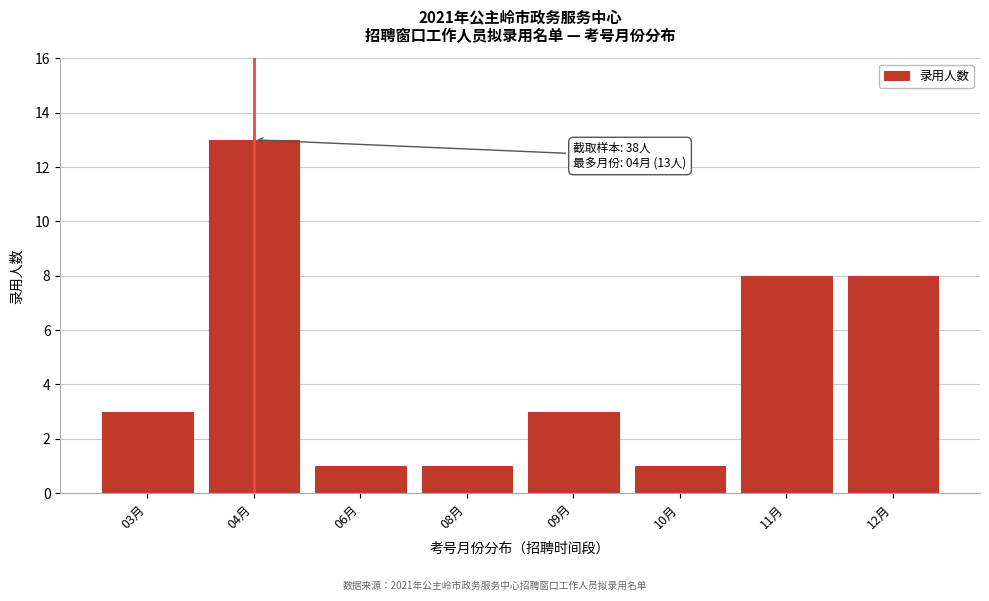

Reading right to left, extract all data points from this chart.

12月=8	11月=8	10月=1	09月=3	08月=1	06月=1	04月=13	03月=3